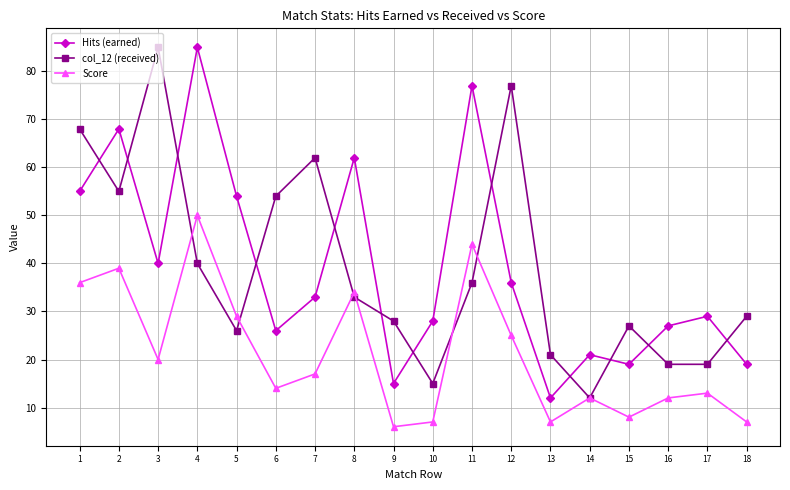

What is the value of the col_12 (received) point at the 3rd from the left?

85